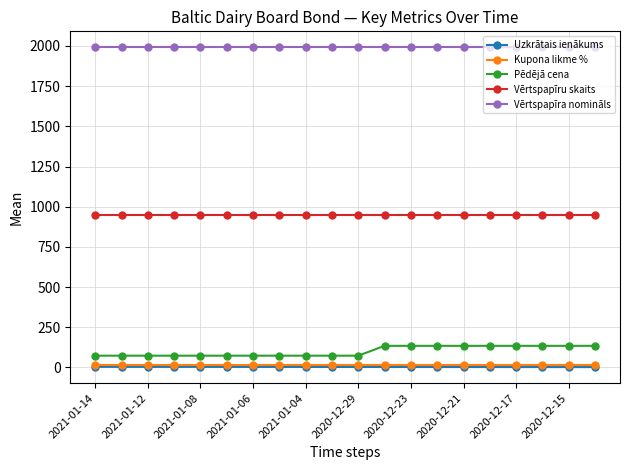

What is the maximum value shown in the chart?

1991.6